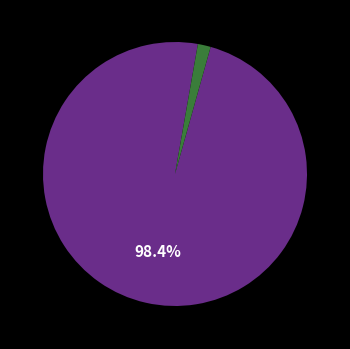

Is there any slice that represents more than half of the pie?

Yes